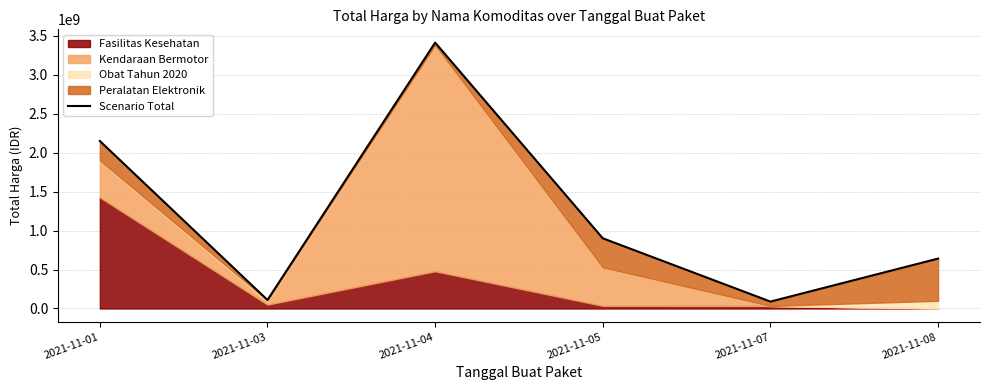

At which label is the value closest to 1750043620?

2021-11-01